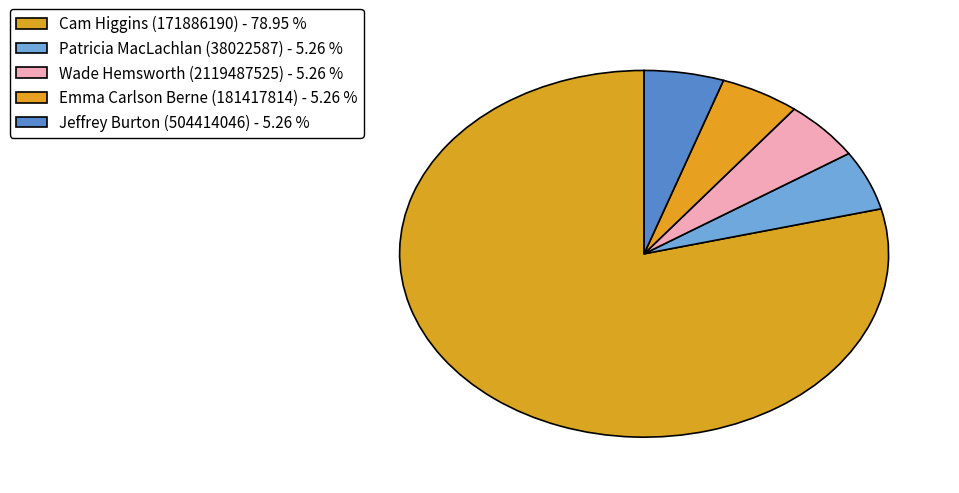

True or false: Emma Carlson Berne (181417814) accounts for 5% of the total.

True